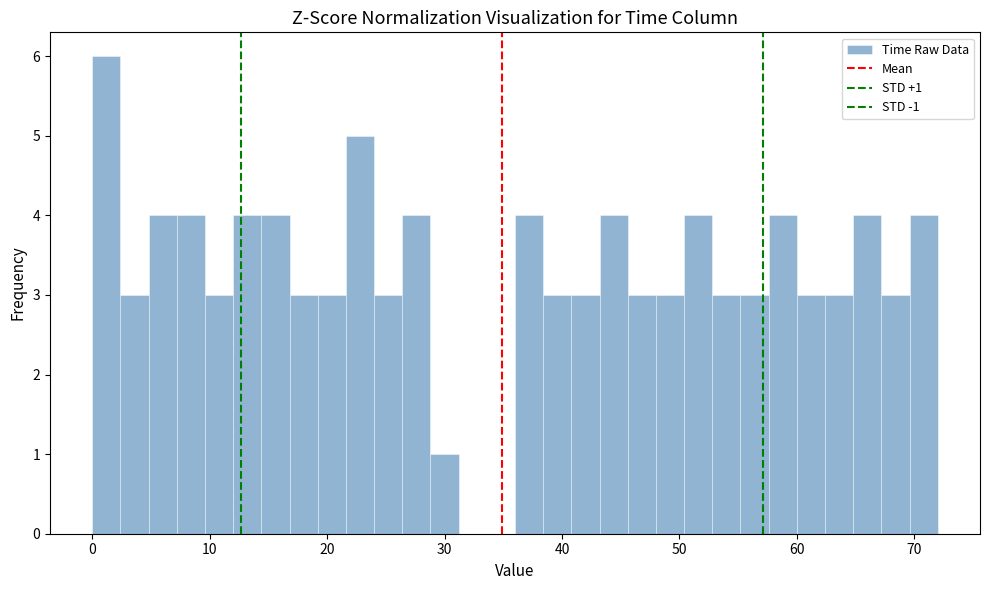

Around what value on the x-axis is the tallest bar? Give the approximate position of its centre, as read against the axis.

1